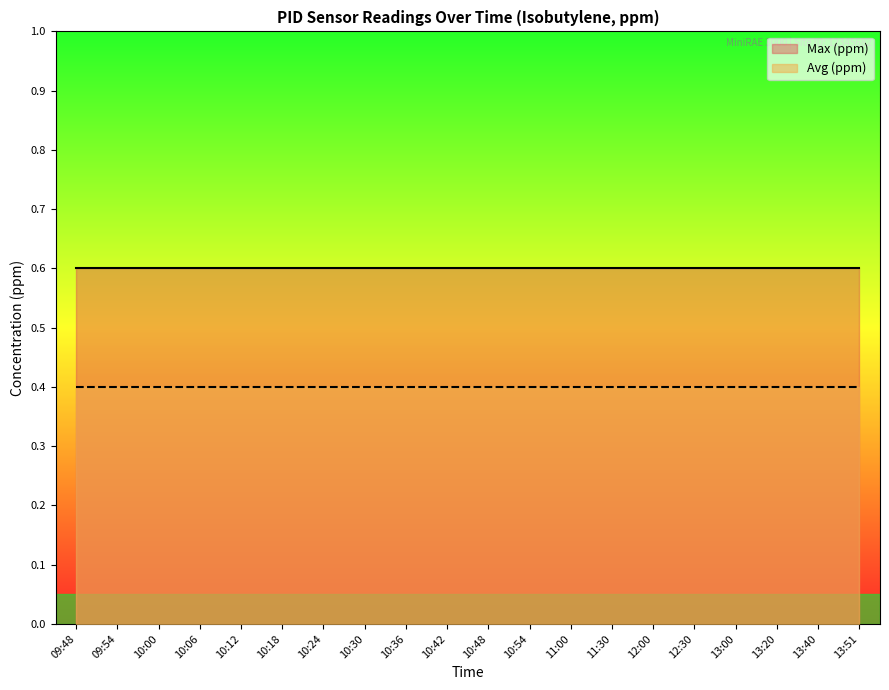

Which has a higher value, 10:30 or 13:00?

10:30